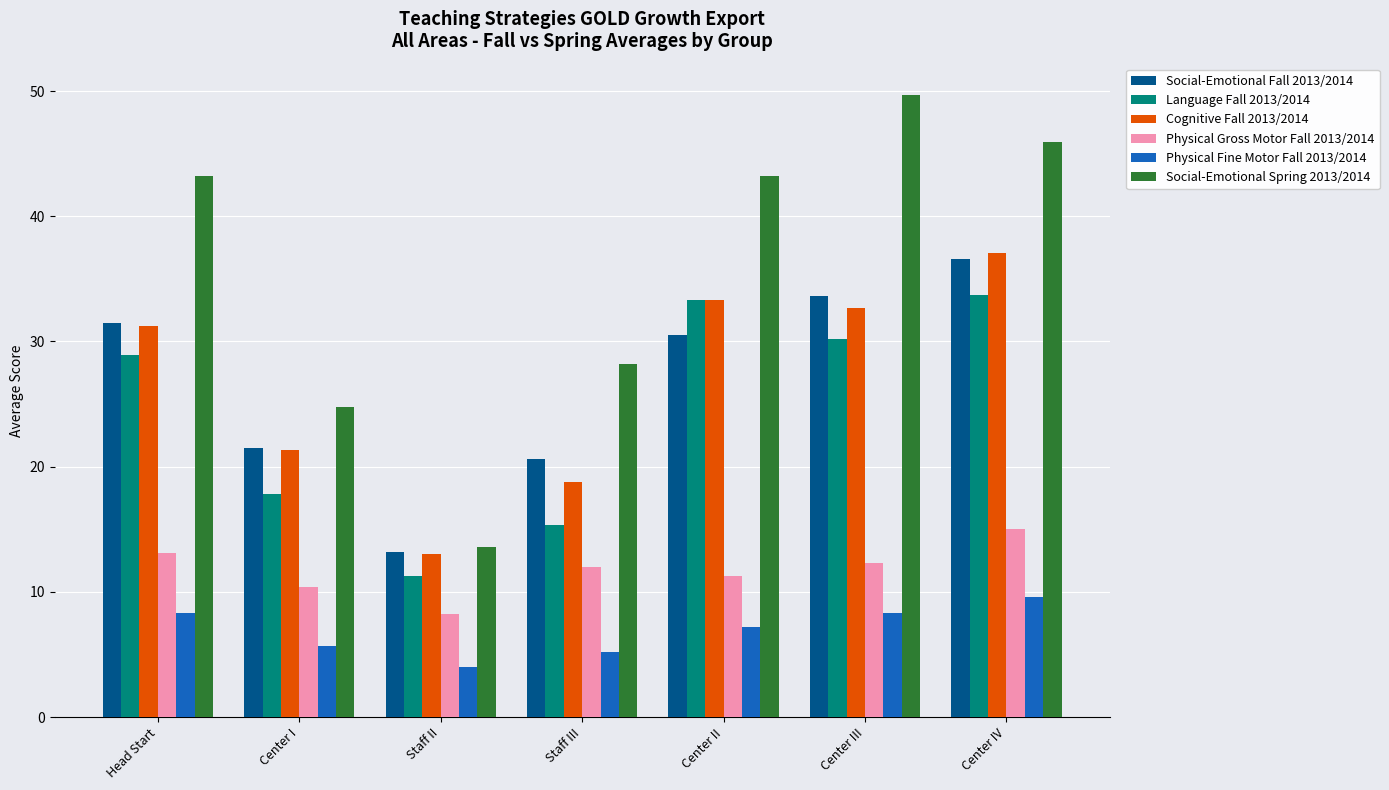

At how many categories does at least one series exceed 21?

6